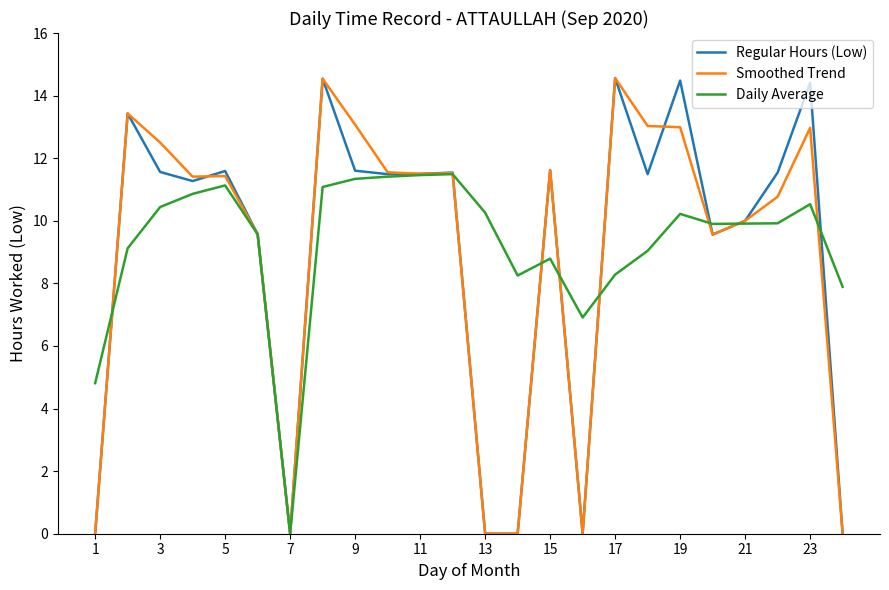

What is the greatest value displayed?

14.6